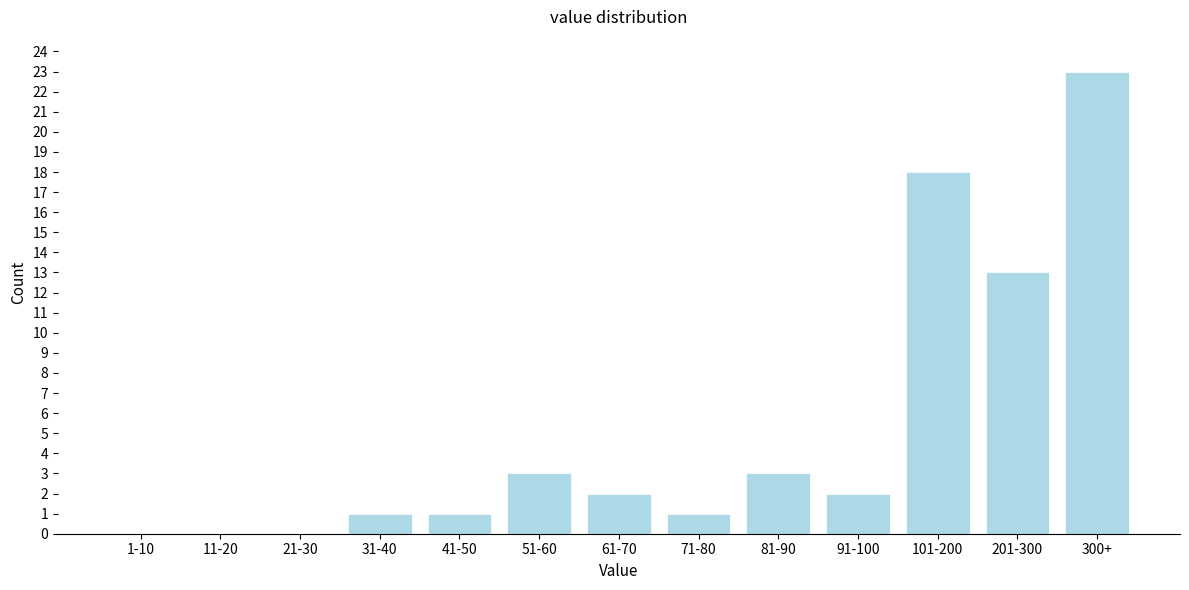

Reading left to right, extract all data points from this chart.

1-10=0	11-20=0	21-30=0	31-40=1	41-50=1	51-60=3	61-70=2	71-80=1	81-90=3	91-100=2	101-200=18	201-300=13	300+=23